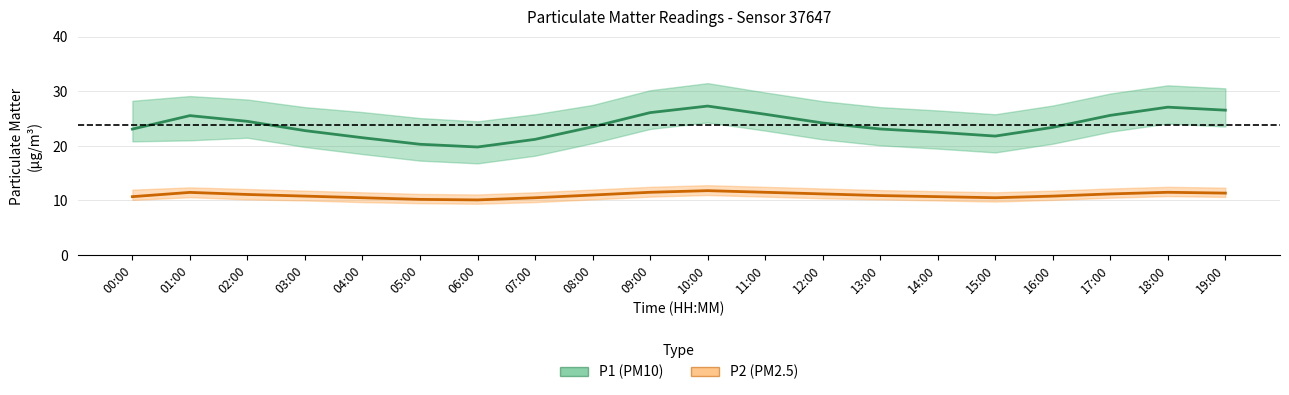

Rank the series by their average value, from highest to lowest.

P1 (PM10), P2 (PM2.5)